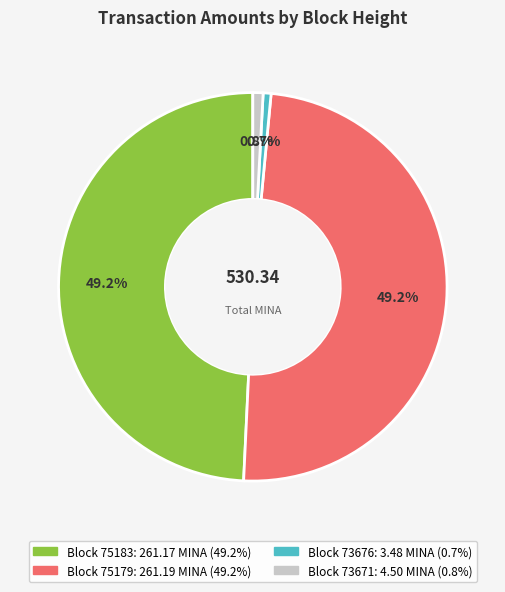

Does any single category account for the majority?

No